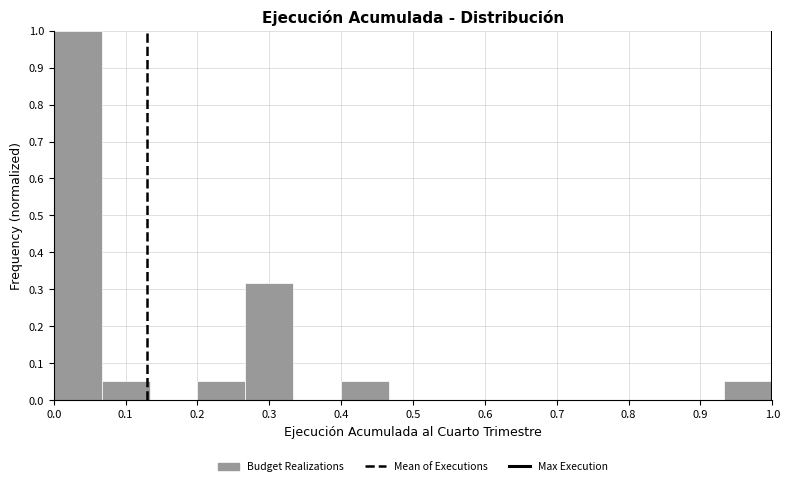

Reading left to right, list every bar in this chart as the range it spans on the x-axis followed by its height. Neither the bar edges nor the heights are printed on the chart, so give them approximately, as read against the axes.

0.00 to 0.07: 1.00
0.07 to 0.13: 0.05
0.13 to 0.20: 0
0.20 to 0.27: 0.05
0.27 to 0.33: 0.32
0.33 to 0.40: 0
0.40 to 0.47: 0.05
0.47 to 0.53: 0
0.53 to 0.60: 0
0.60 to 0.67: 0
0.67 to 0.73: 0
0.73 to 0.80: 0
0.80 to 0.87: 0
0.87 to 0.93: 0
0.93 to 1.00: 0.05